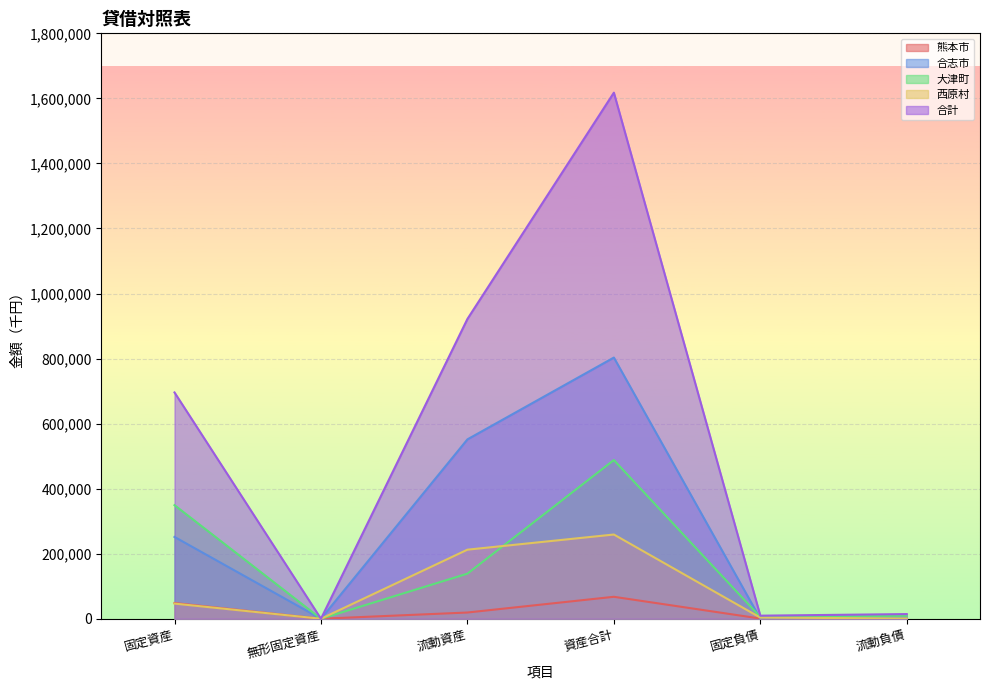

At which label does 大津町 reach its peak?

資産合計